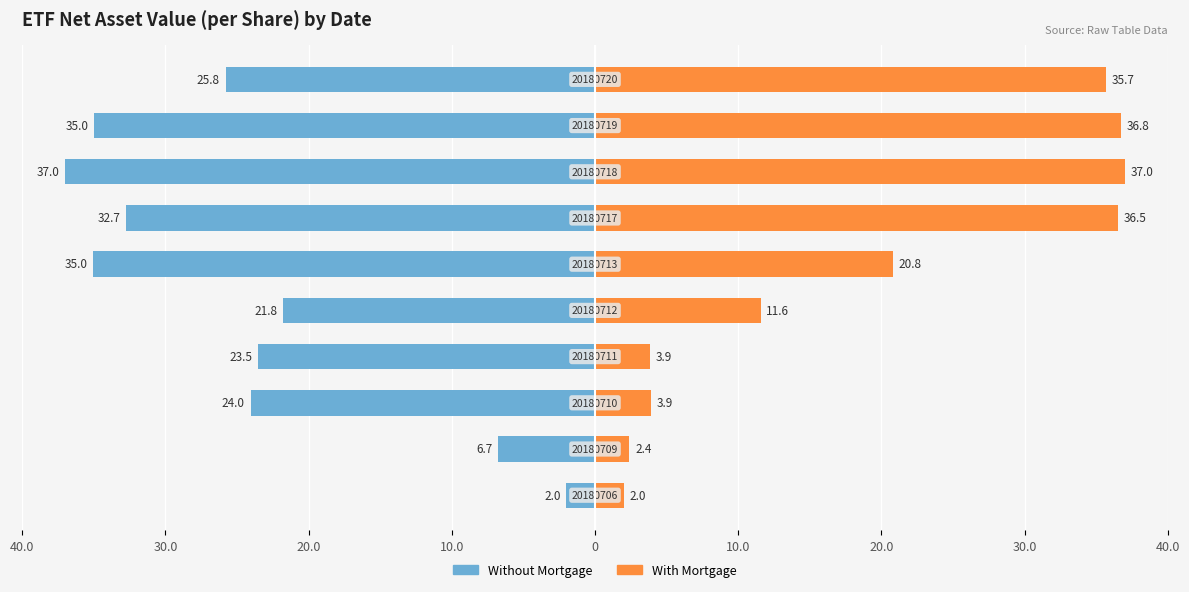

What are all the series names shown in the legend?

Without Mortgage, With Mortgage